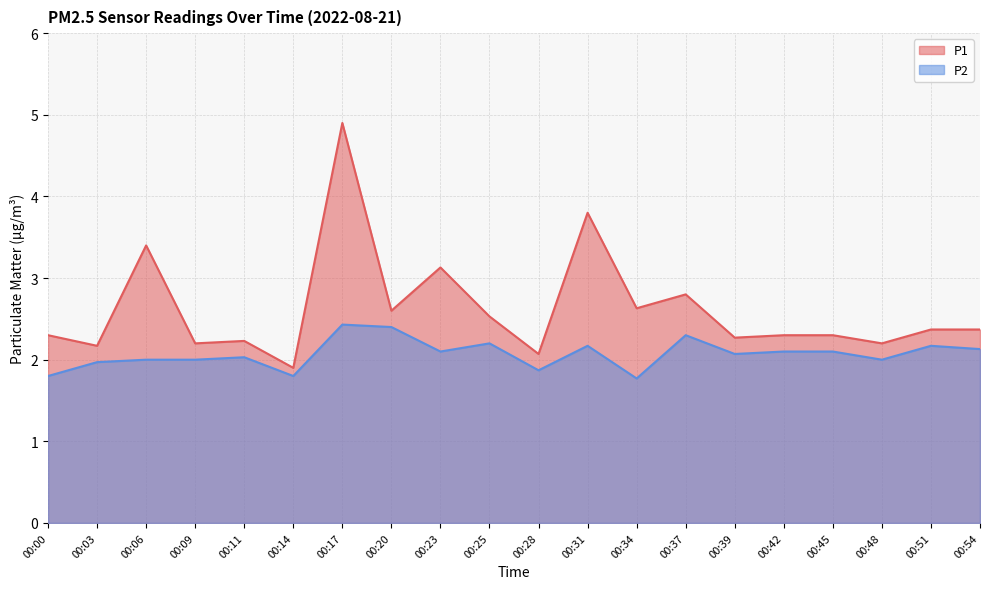

Which has a higher value, 00:34 or 00:31?

00:31